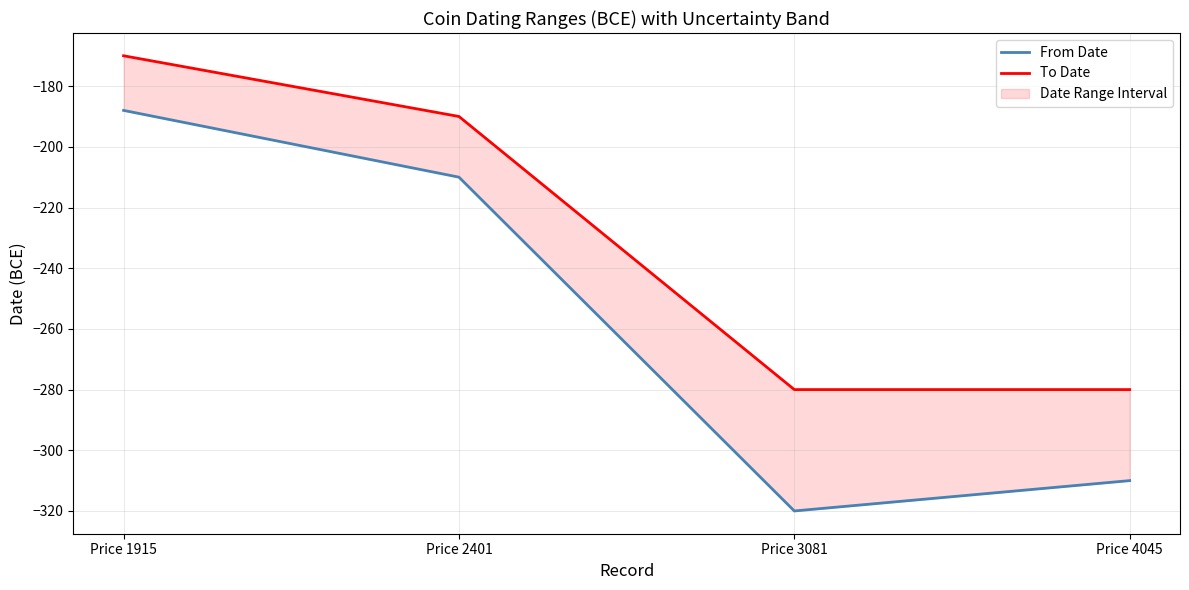

At which label does From Date first exceed -210?

Price 1915